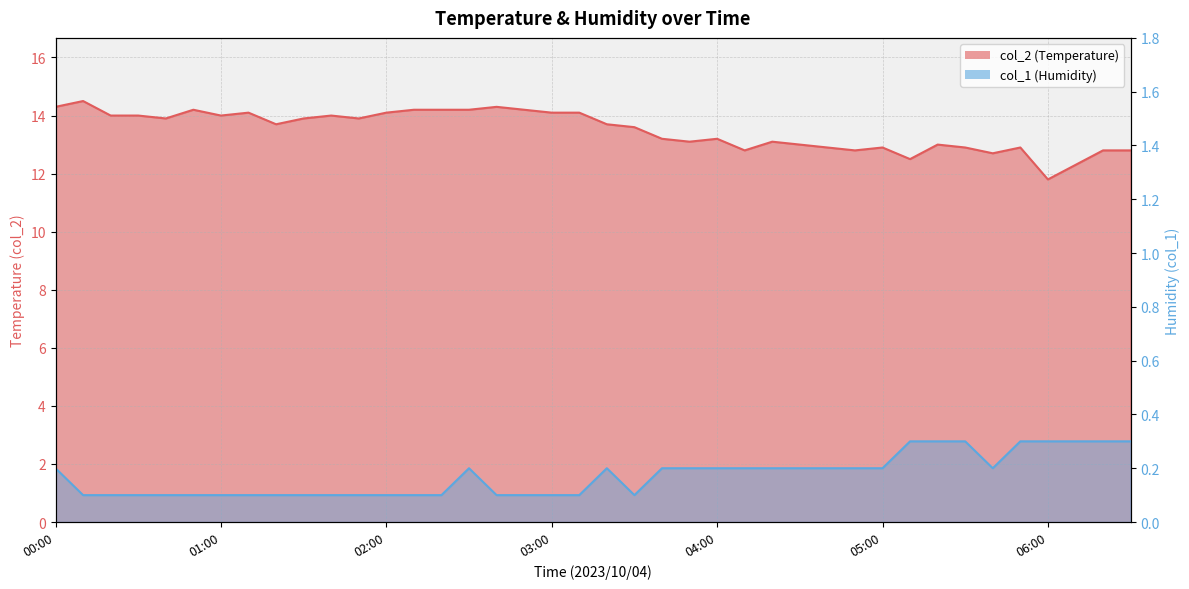

At which category is the sum across all series the highest?

00:10